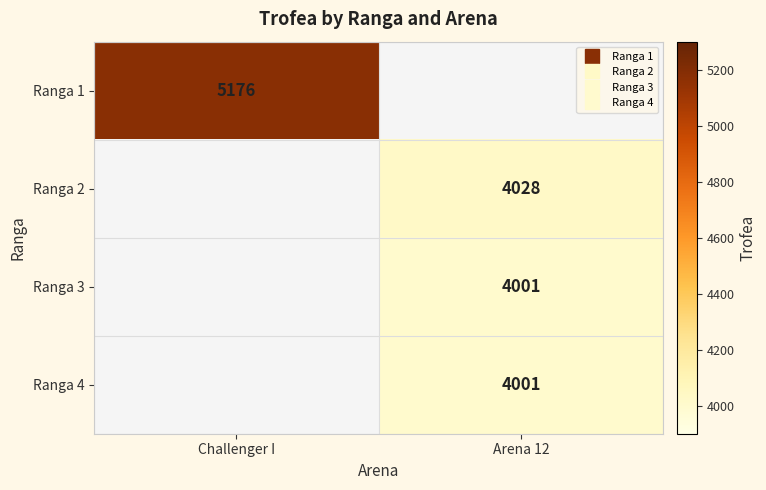

What is the smallest value displayed?

4001.0